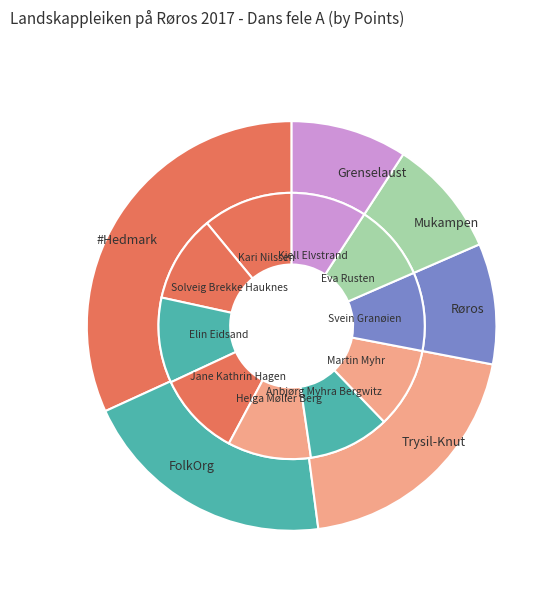

How many slices are in this pie chart?

10